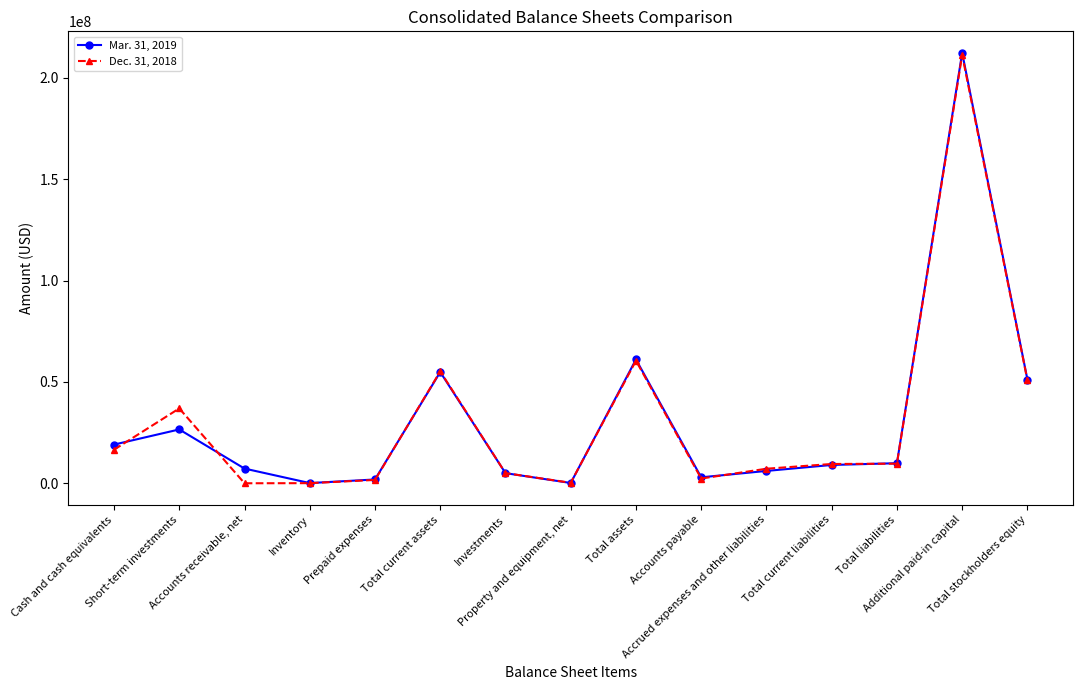

What position from the right is Total assets?

7